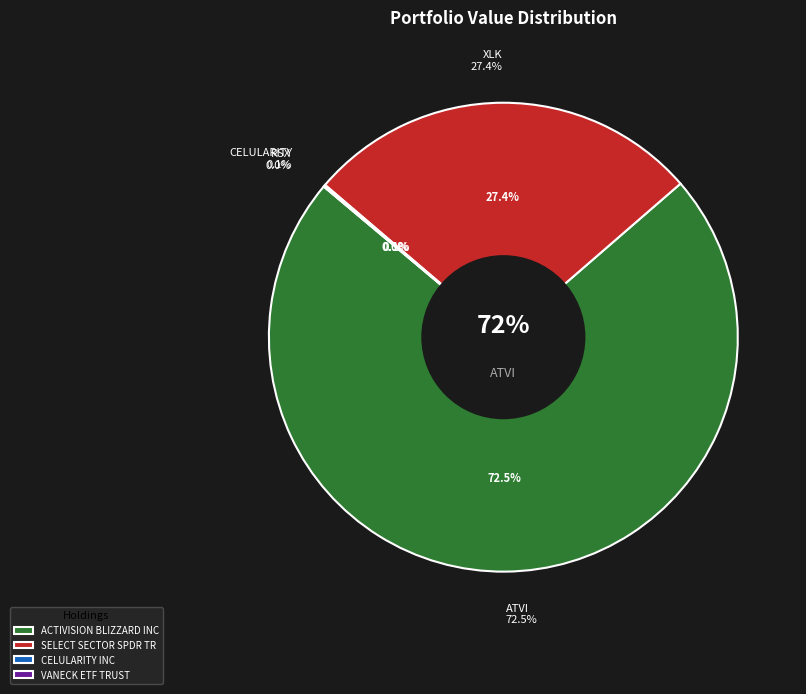

Which has a higher value, SELECT SECTOR SPDR TR or VANECK ETF TRUST?

SELECT SECTOR SPDR TR